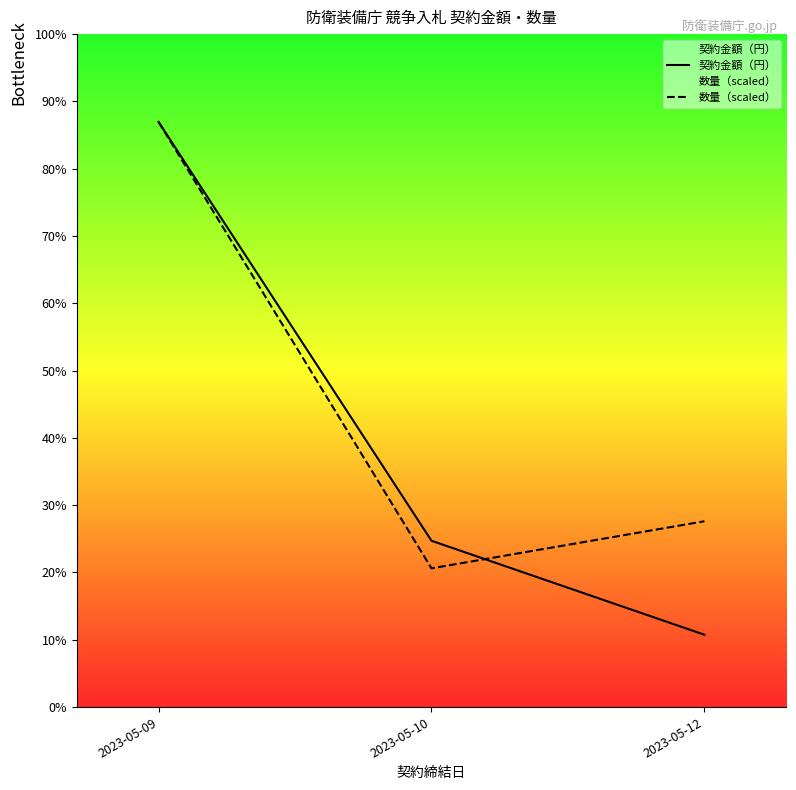

Rank the series by their average value, from highest to lowest.

数量（scaled）, 契約金額（円）